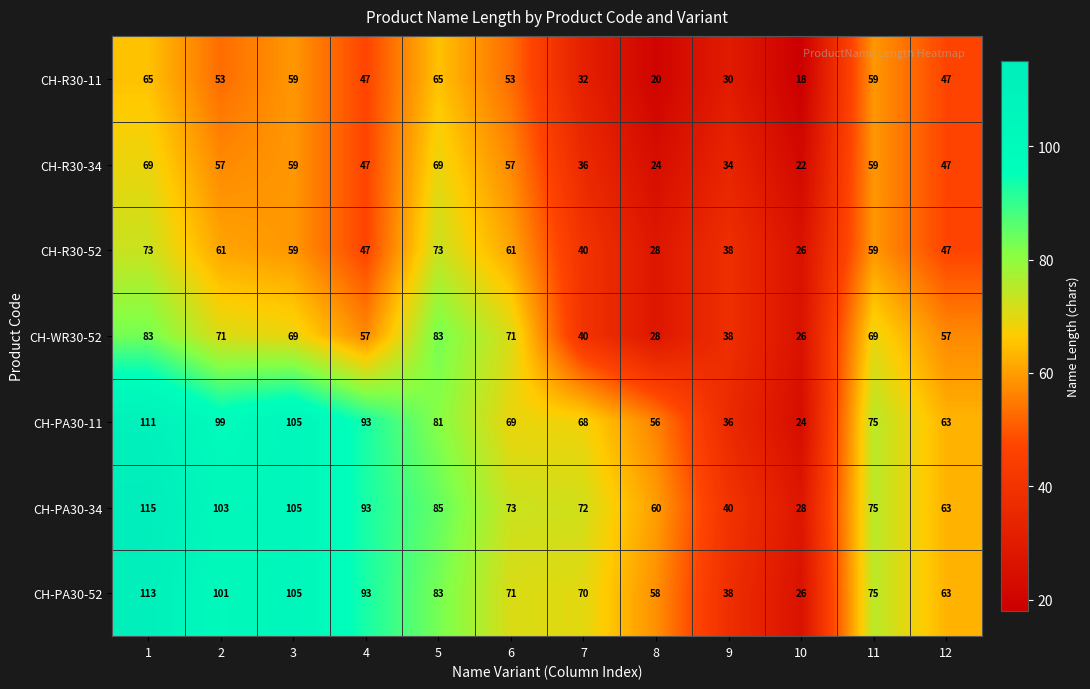

Is it true that CH-PA30-11 equals 40 at 5?

False